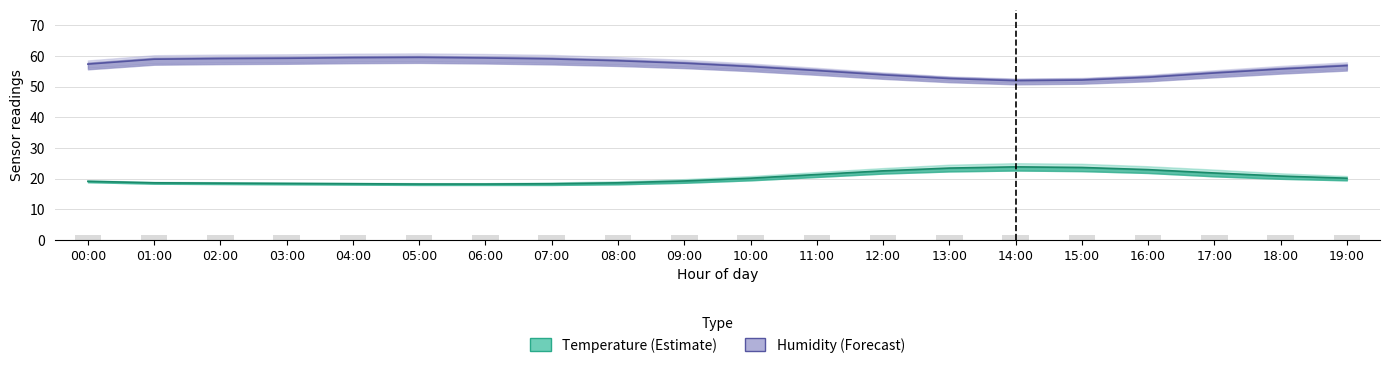

At which label is temperature closest to 21?

18:00